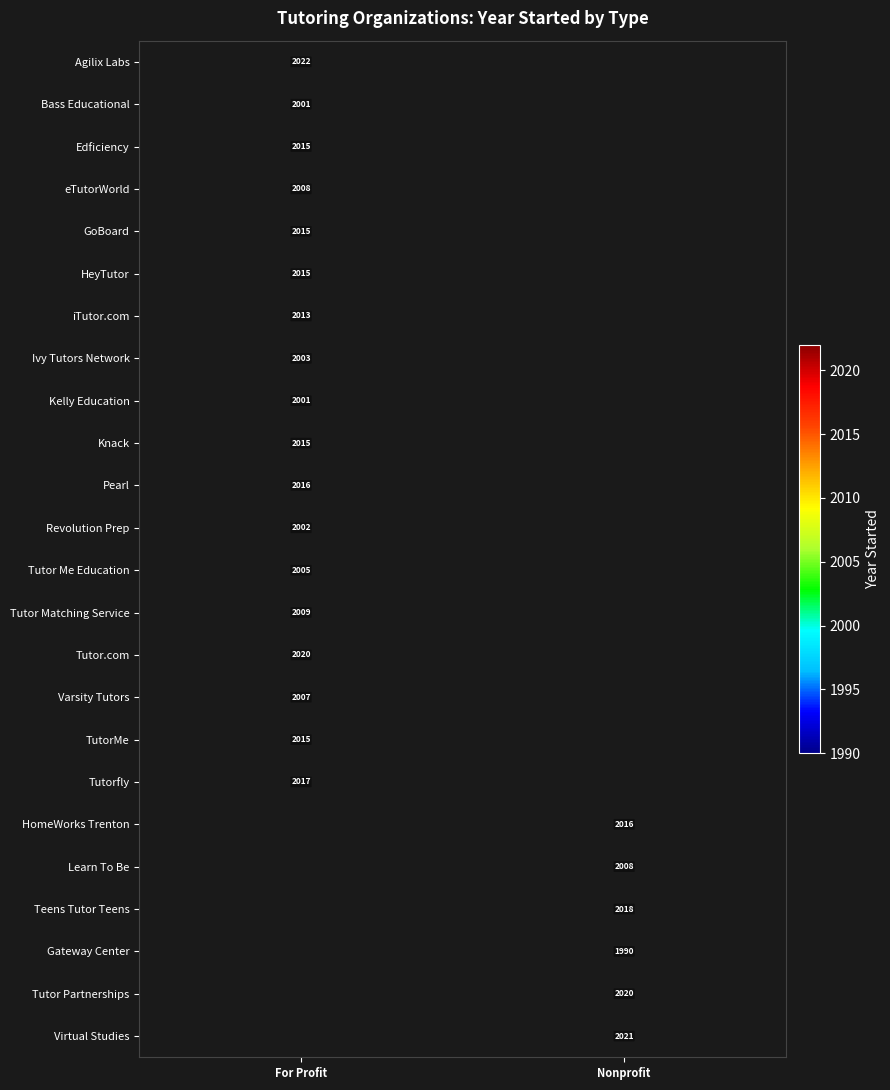

The Tutor Matching Service series shows 414 at For Profit. True or false?

False